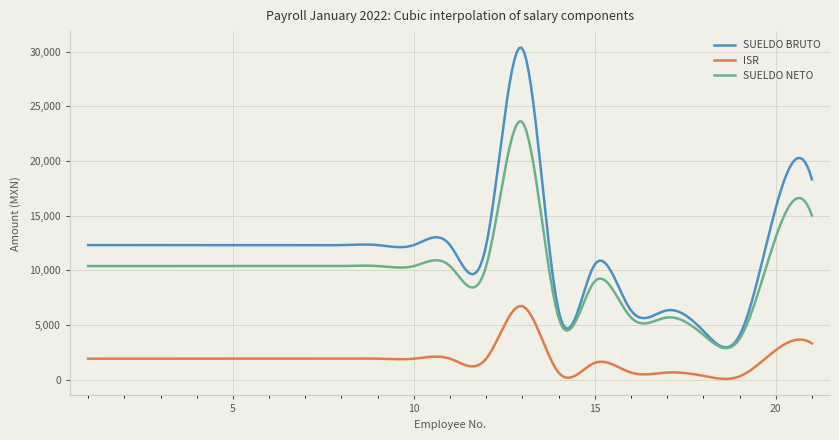

List the series in order of their overall mean, lowest first.

ISR, SUELDO NETO, SUELDO BRUTO